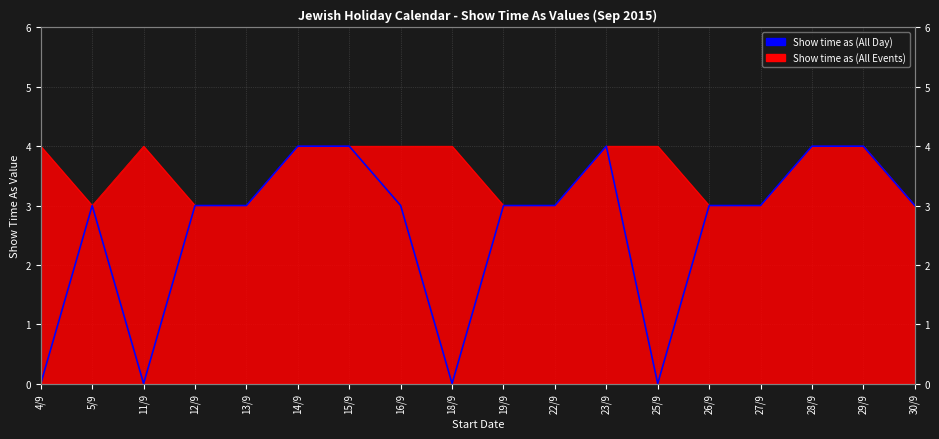

What is the label of the 8th point from the right?

22/9